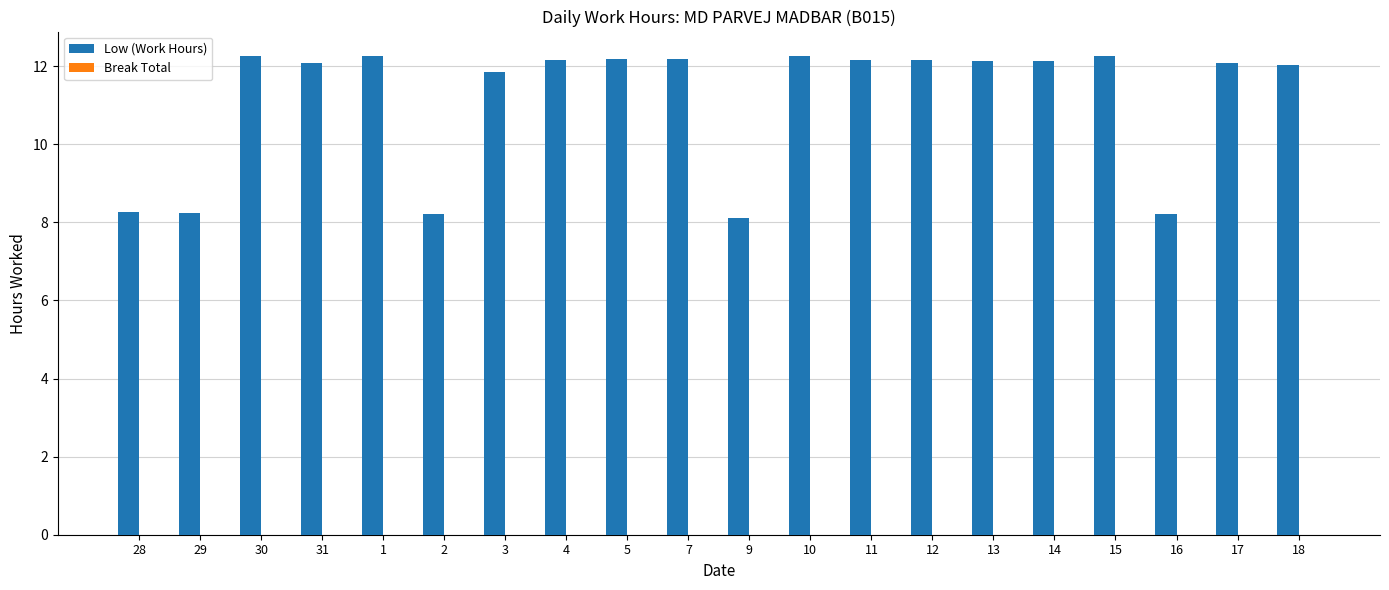

What is the maximum value shown in the chart?

12.3